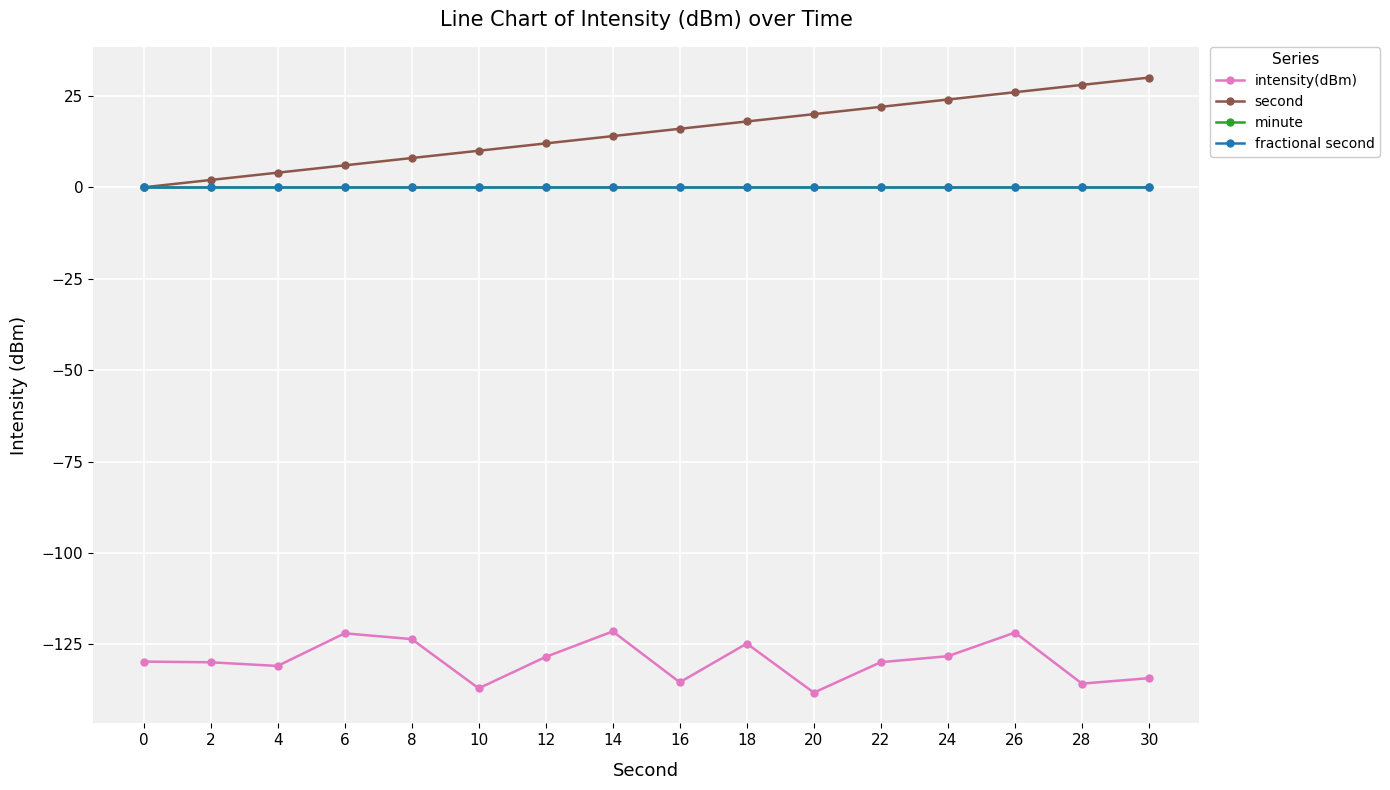

How many lines are shown in the chart?

4